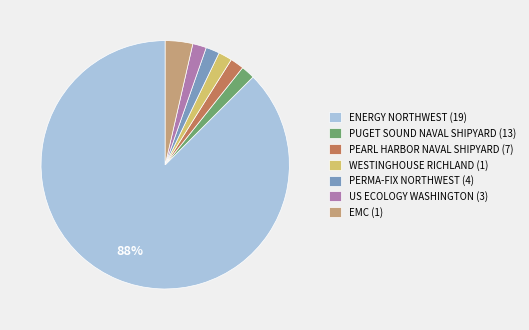

What is the largest slice in the pie chart?

ENERGY NORTHWEST (19)